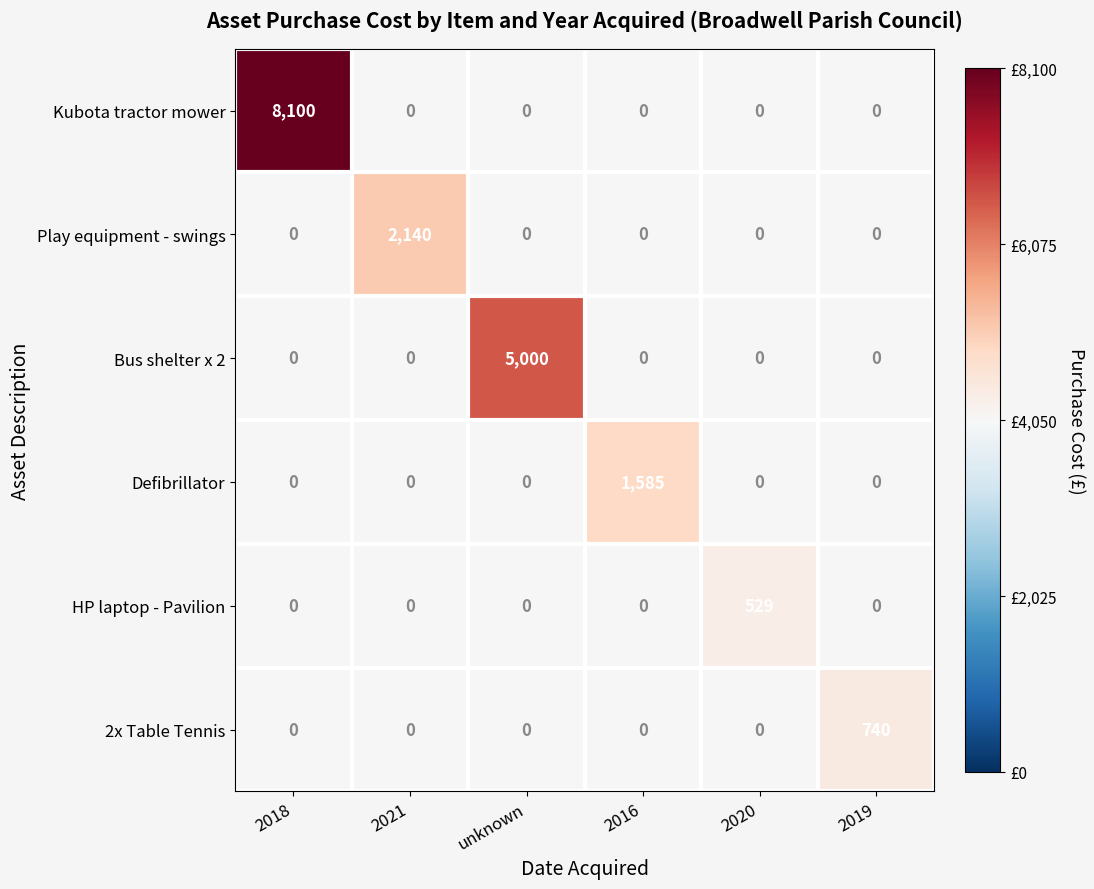

How many positive values does the Play equipment - swings series have?

1